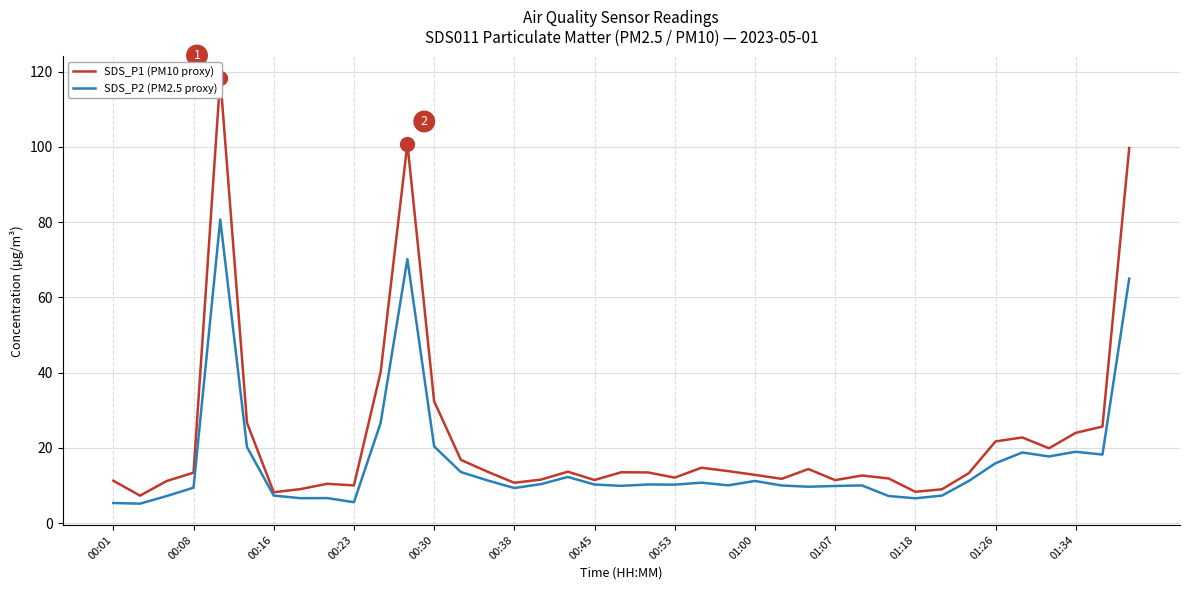

What is the highest value of the SDS_P2 (PM2.5 proxy) series?

80.7